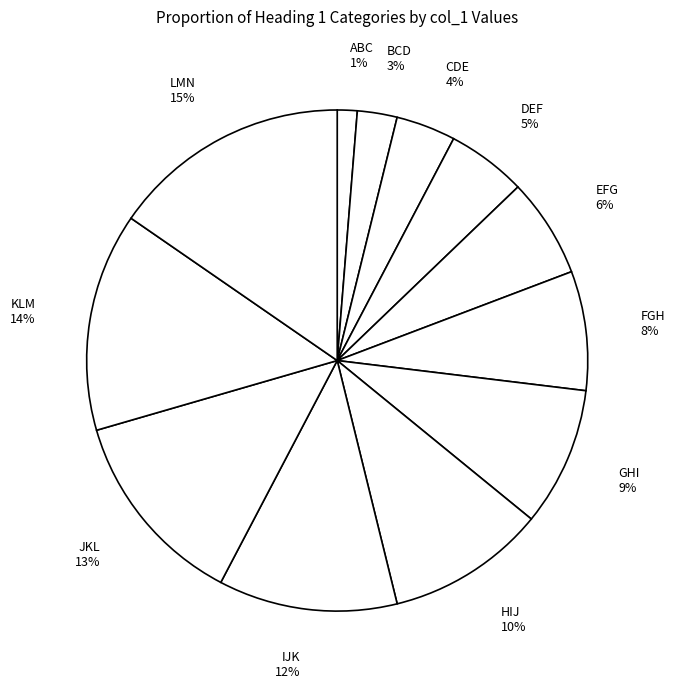

What is the smallest slice in the pie chart?

ABC